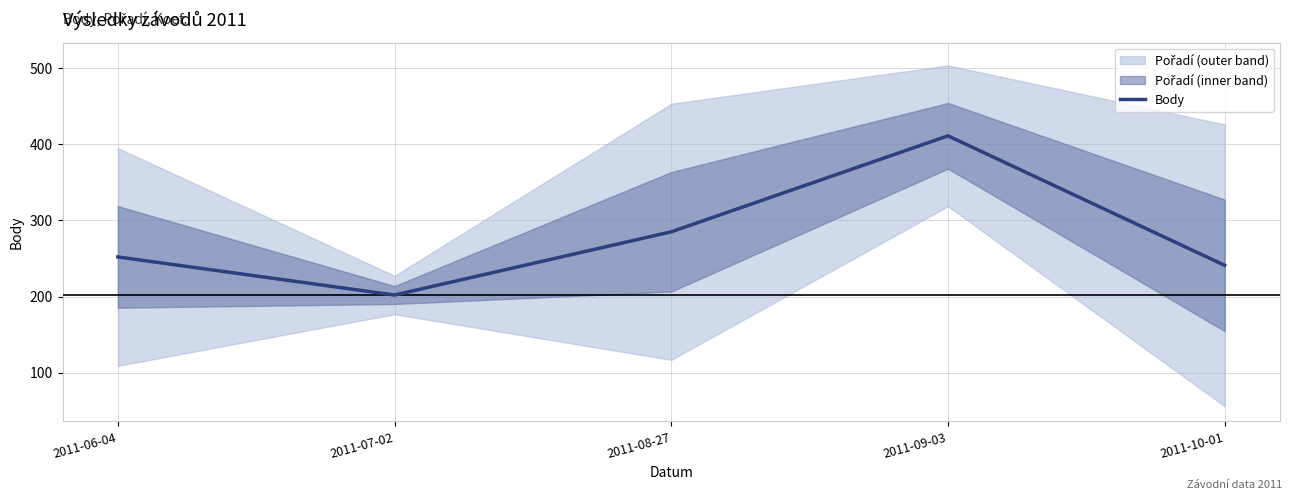

What is the label of the 1st point from the right?

2011-10-01